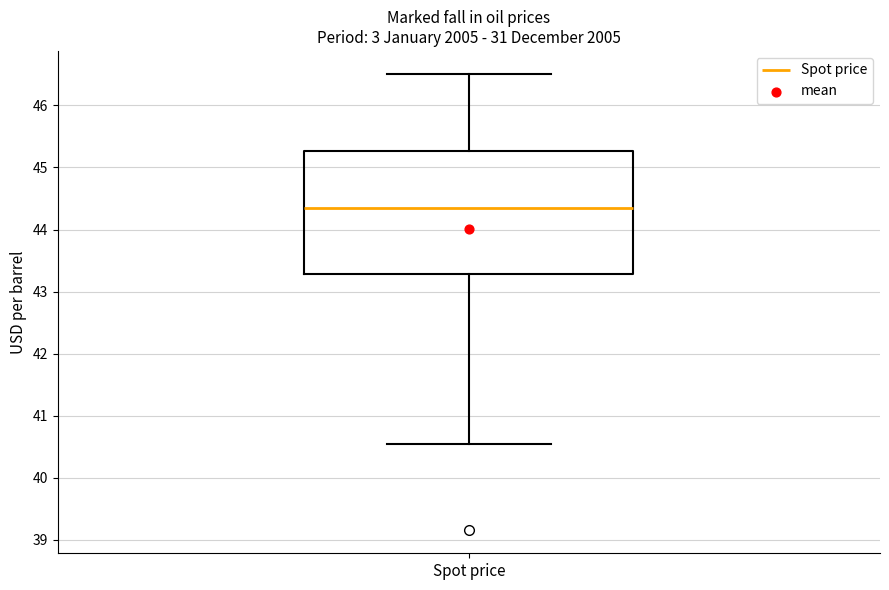

Transcribe this box plot: give where the median line is, the range the box spans, and where the two whiskers end, as read against the y-axis. The values are not printed on the chart, so give them approximately, as read against the axis.

median 44.4, box 43.3 to 45.3, whiskers 40.6 to 46.5